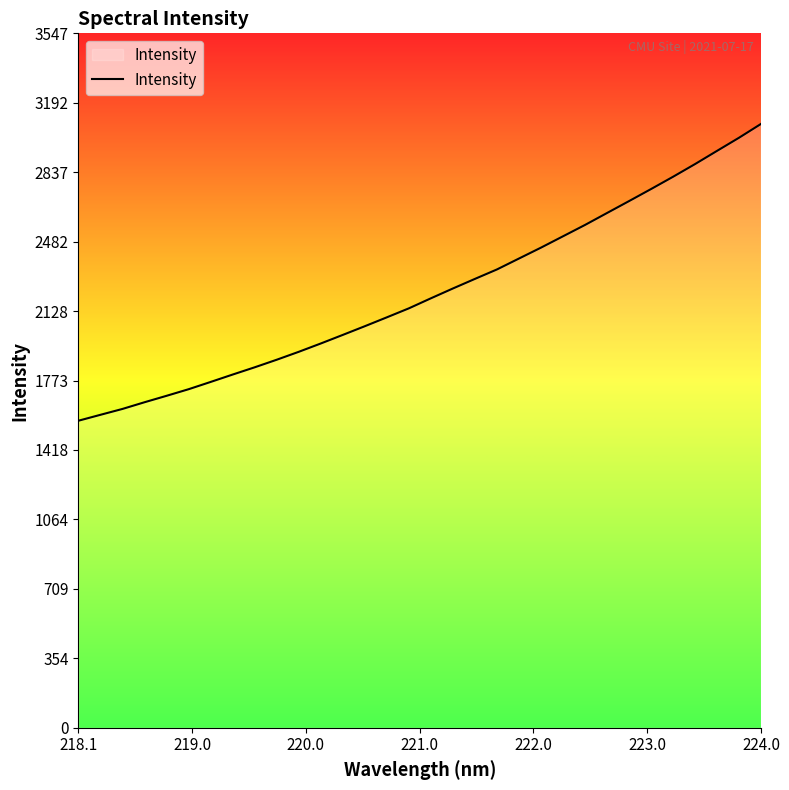

What is the difference between the maximum and minimum values?

1516.1